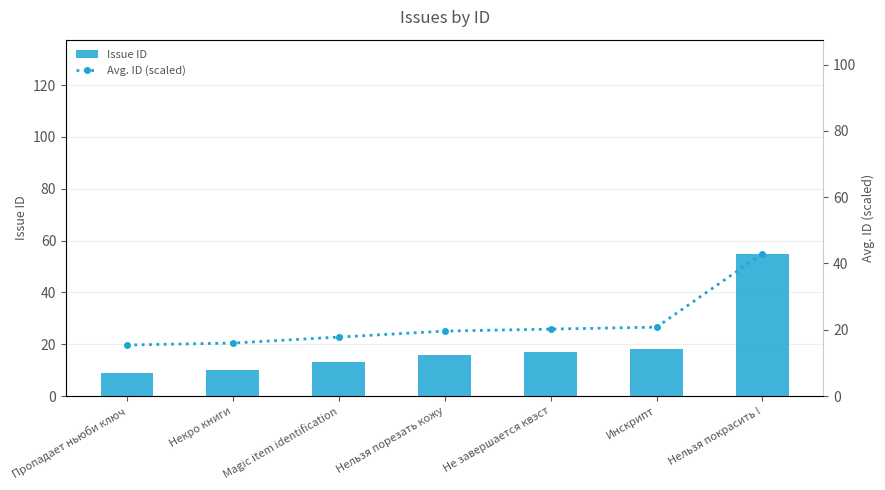

Between Пропадает ньюби ключ and Не завершается квэст, which series saw the biggest shift?

Issue ID